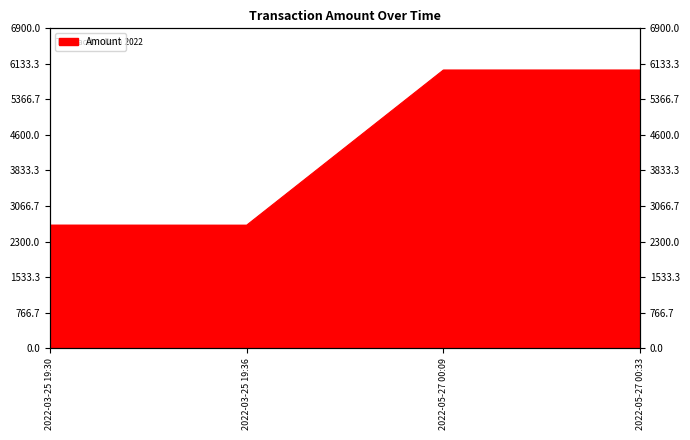

What is the value of the 1st point from the left?

2654.3